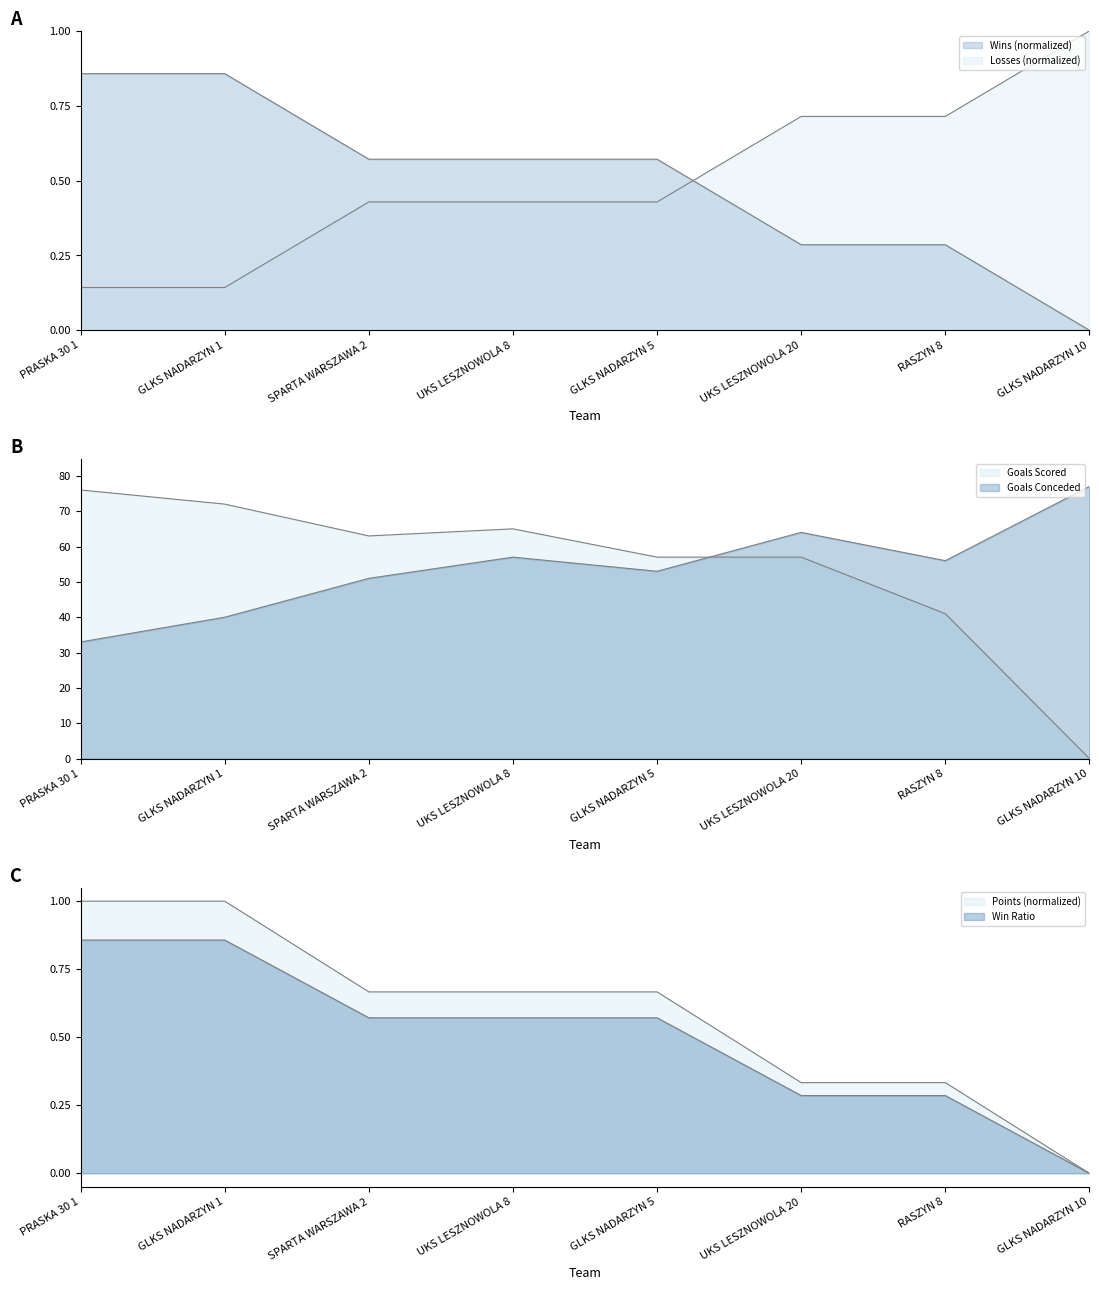

What is the greatest value displayed?

1.0